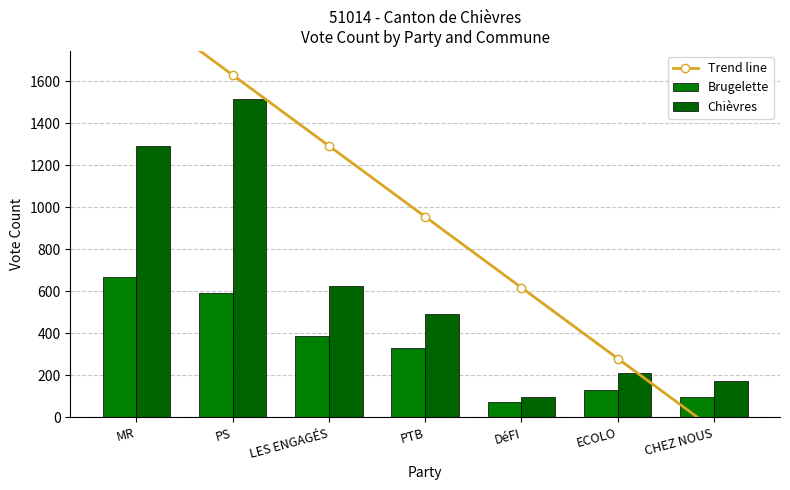

What is the average value of the Trend line series?

954.7